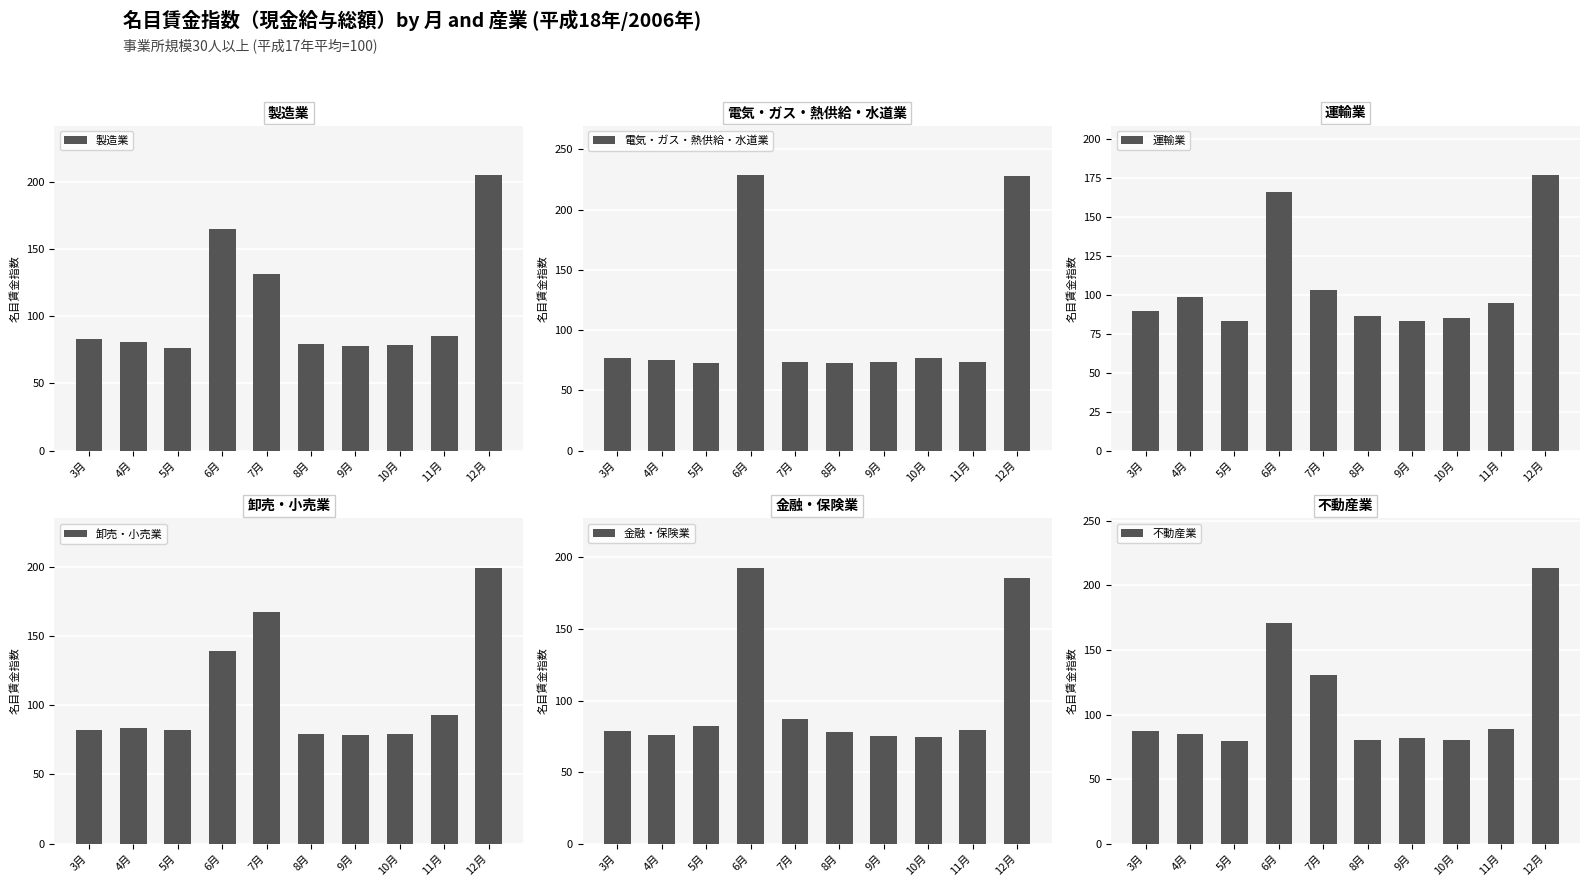

What is the lowest value of the 不動産業 series?

79.2